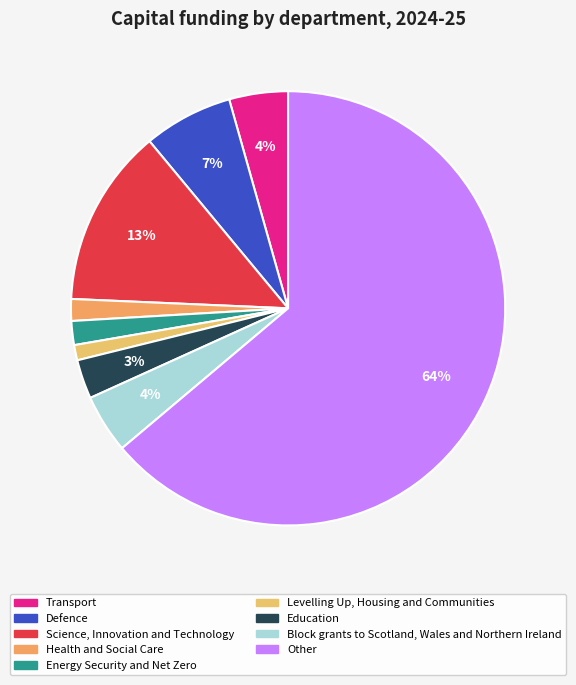

To the nearest percent, what is the average slice percentage?

11%